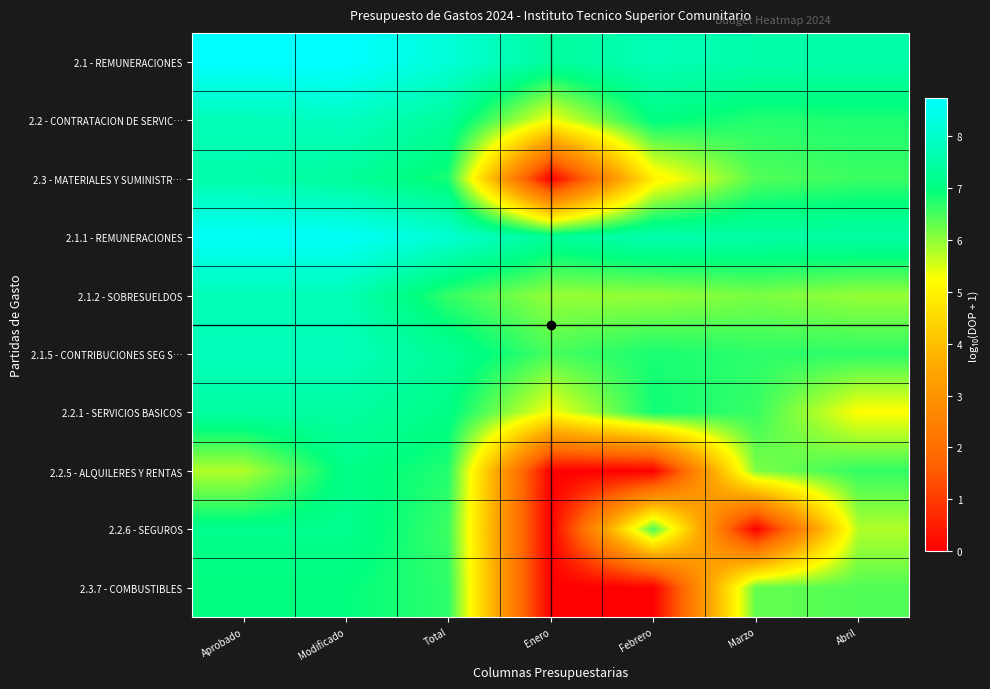

What is the total value across all series at Aprobado?

75.5